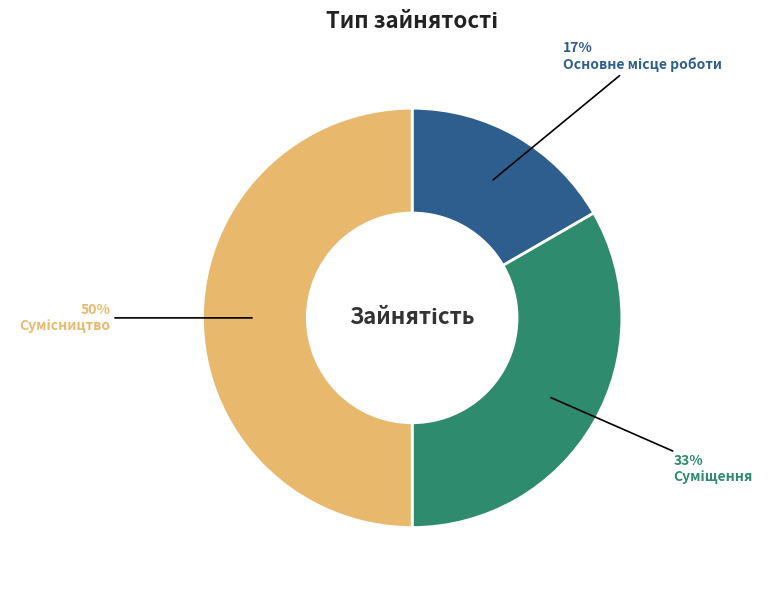

To the nearest percent, what is the average slice percentage?

33%